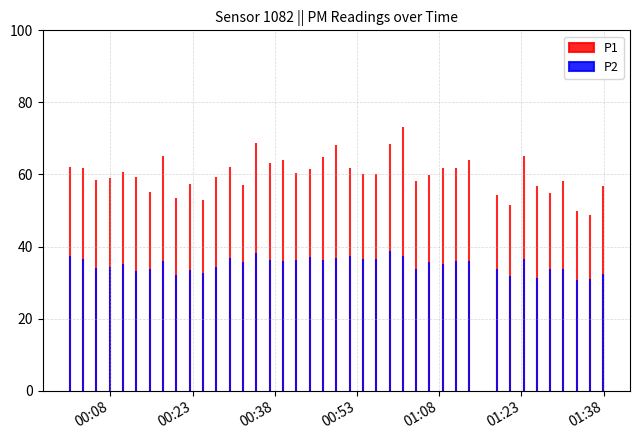

The value of P1 at 2023-02-12T00:51:39 is 104.3. True or false?

False